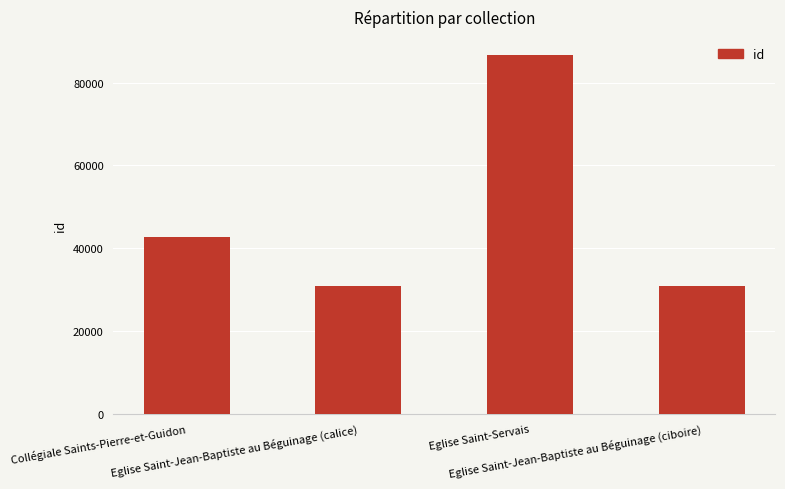

What is the difference between the values at Eglise Saint-Jean-Baptiste au Béguinage (ciboire) and Eglise Saint-Jean-Baptiste au Béguinage (calice)?

4